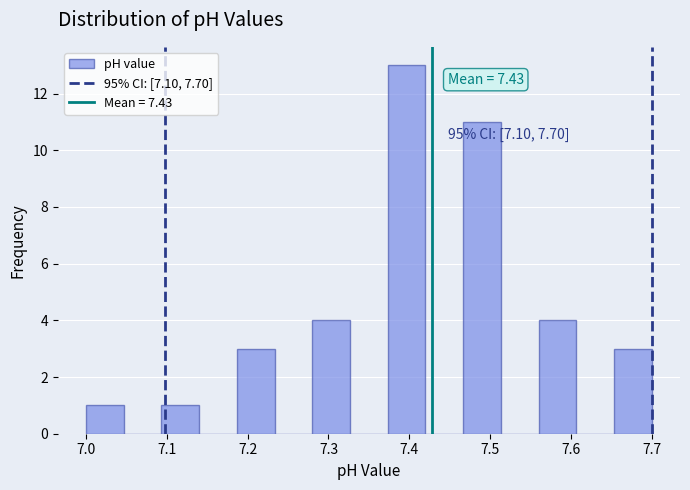

Which range on the x-axis has the tallest bar?

7.37 to 7.42